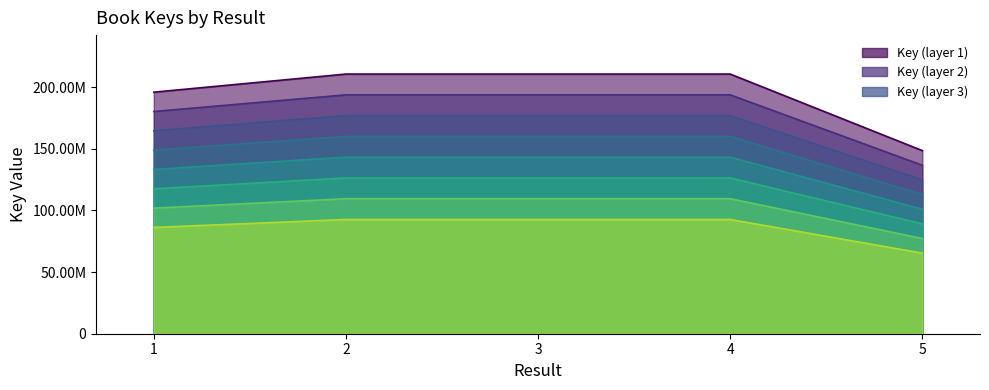

What is the minimum value shown in the chart?

148540603